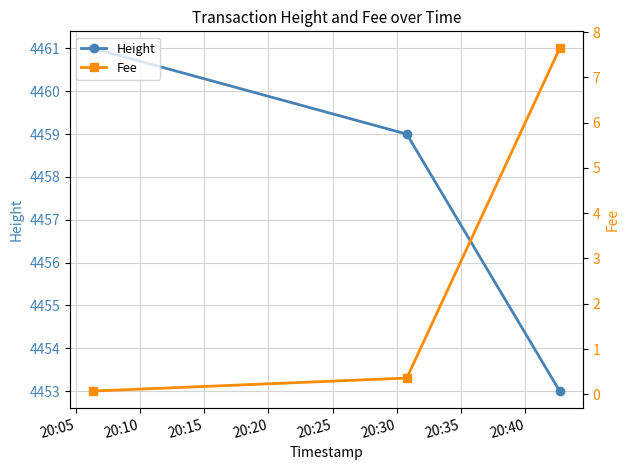

What is the difference between the maximum and minimum values in the Fee series?

7.6